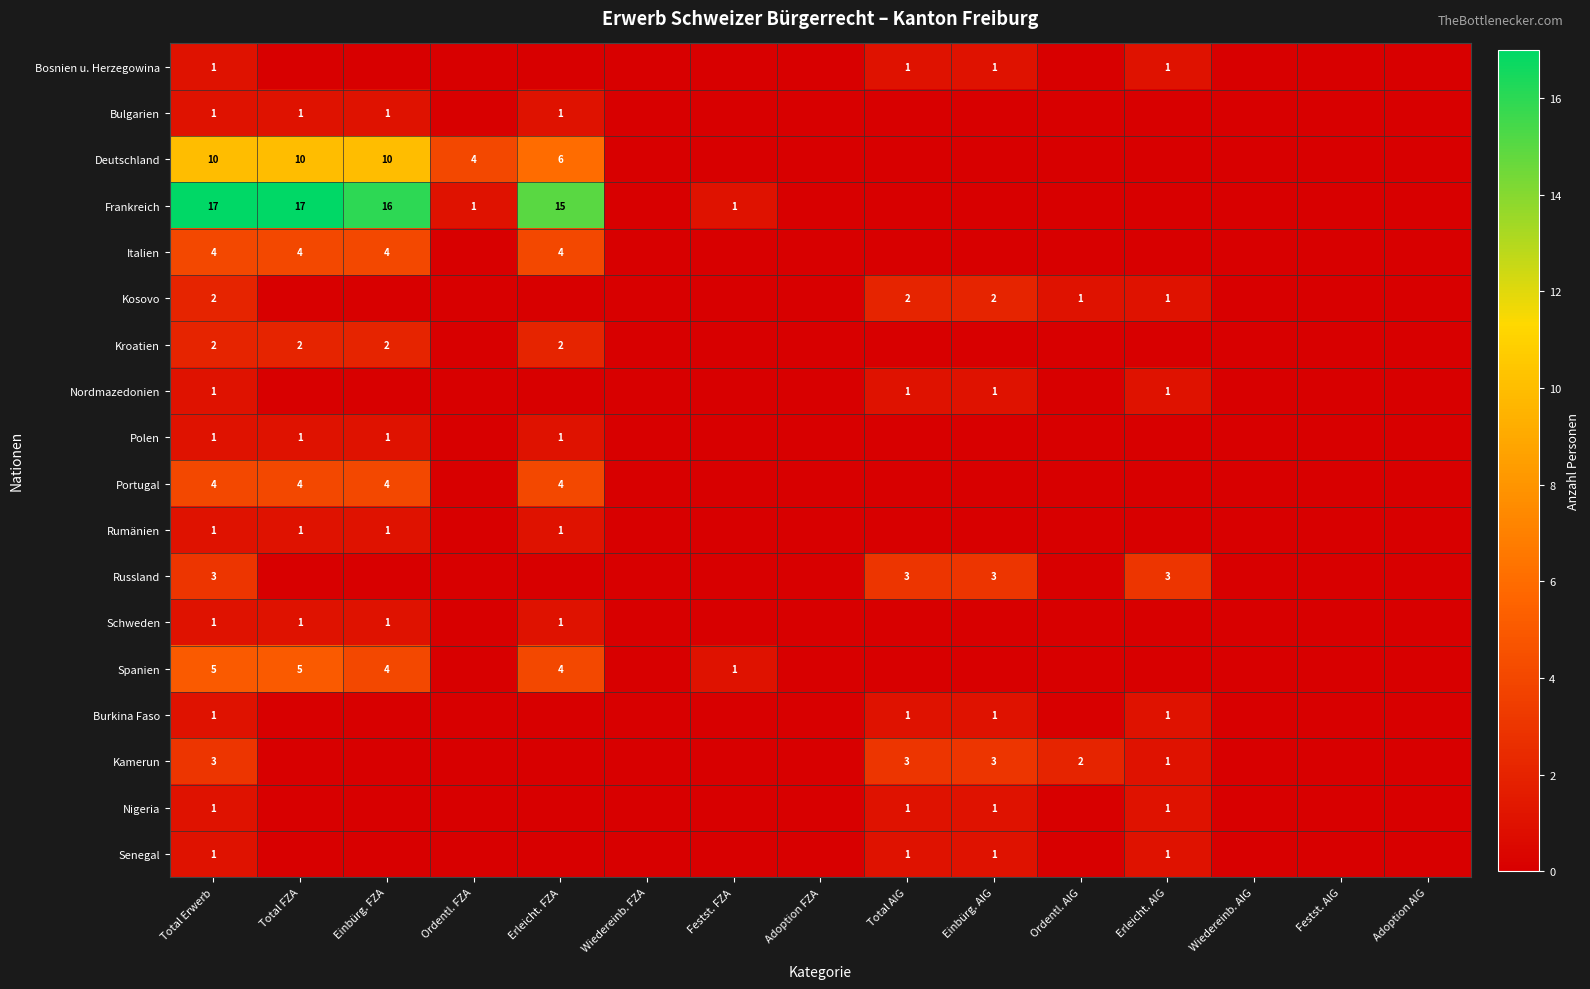

What is the difference between the highest and lowest values at Total Erwerb?

16